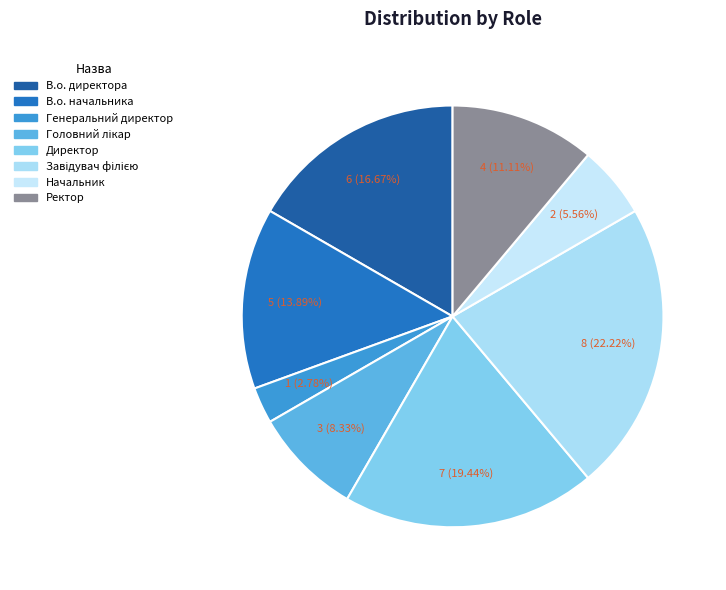

What portion of the pie excludes Директор?

80.6%